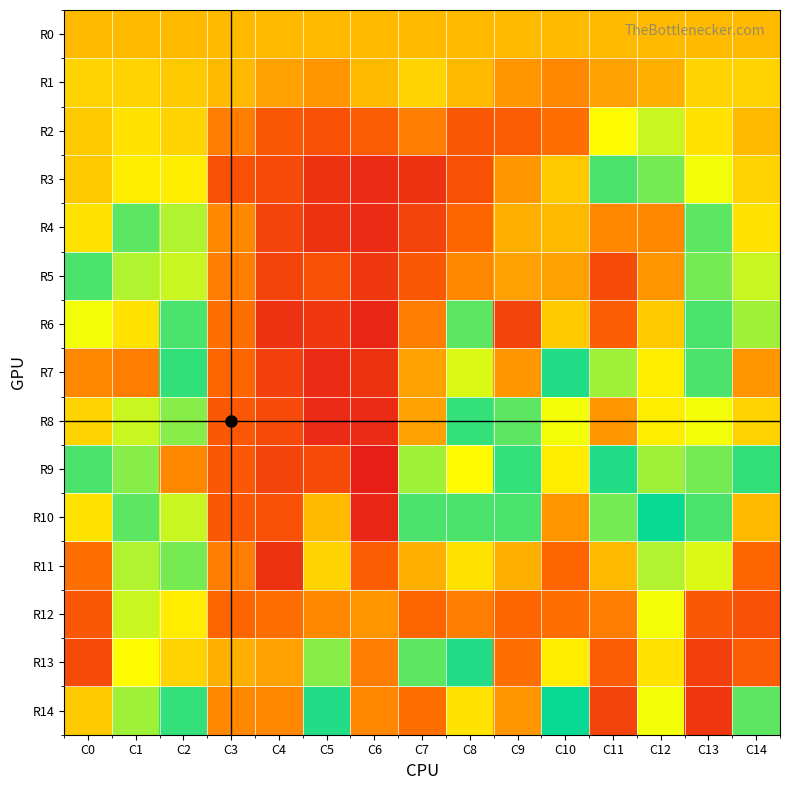

Between C10 and C7, which is larger?

C10